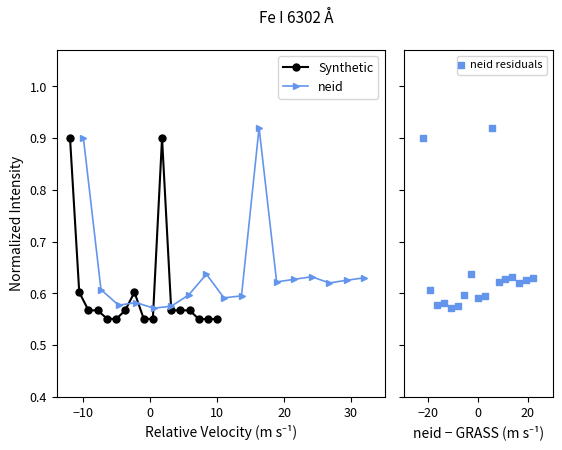

Which series contains the lowest Y value?

Synthetic